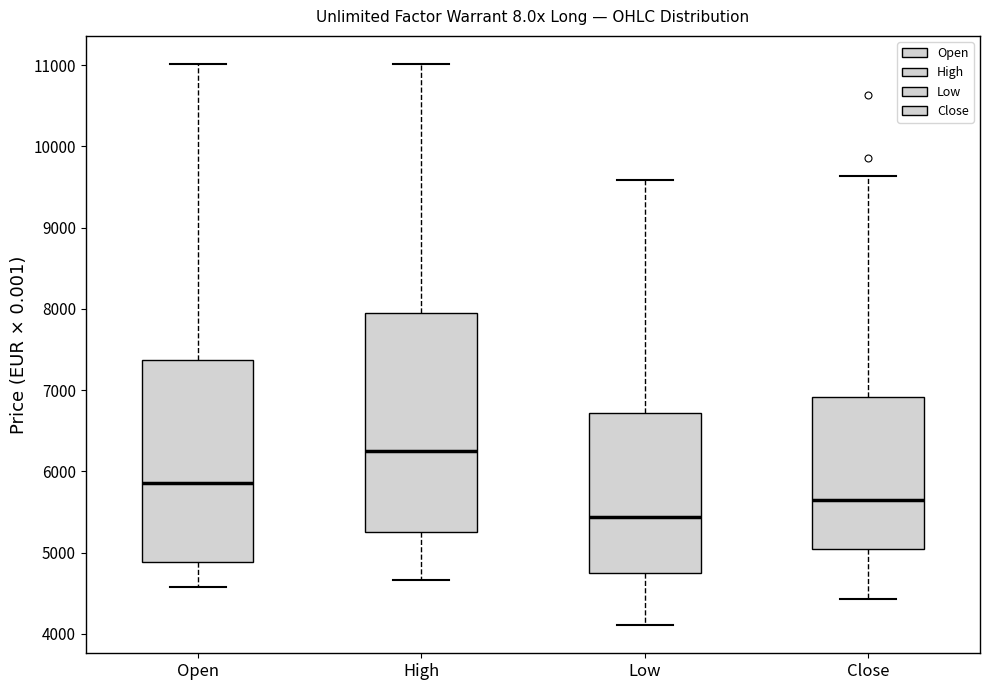

Comparing the boxes themselves (not the whiskers), which one is the tallest?

High